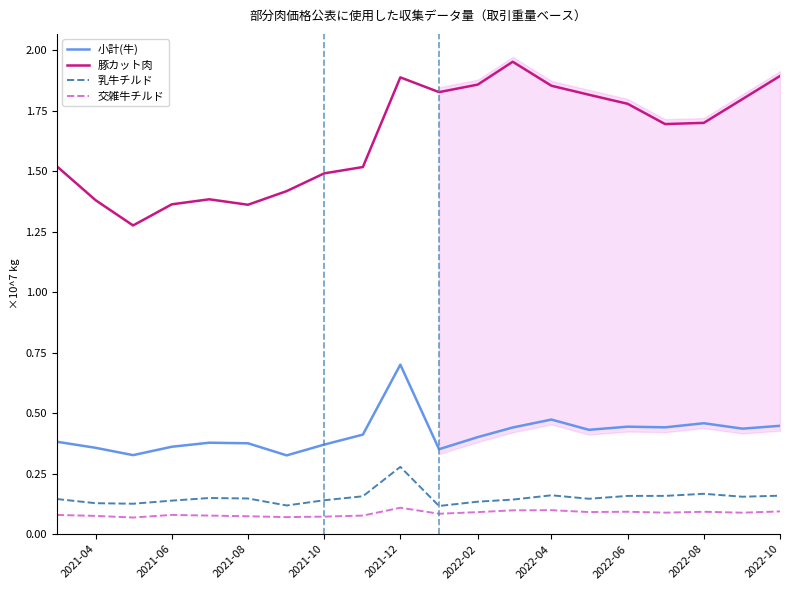

What is the minimum value shown in the chart?

0.1